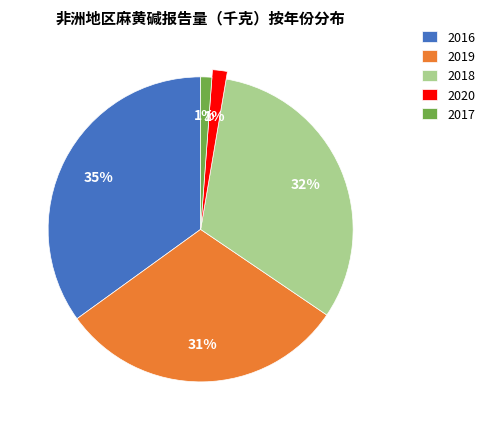

To the nearest percent, what is the difference between the 2016 and 2017 slice percentages?

34%